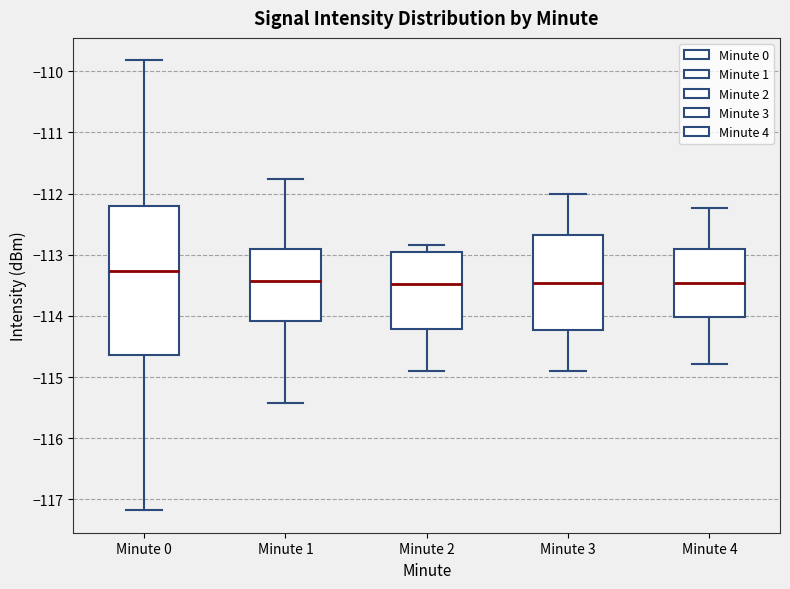

Reading left to right, read every box against the y-axis: the position of its median line, the range the box covers, and the ends of its whiskers. The values are not printed on the chart, so give them approximately, as read against the axis.

Minute 0: median -113.3, box -114.6 to -112.2, whiskers -117.2 to -109.8
Minute 1: median -113.4, box -114.1 to -112.9, whiskers -115.4 to -111.8
Minute 2: median -113.5, box -114.2 to -113.0, whiskers -114.9 to -112.8
Minute 3: median -113.5, box -114.2 to -112.7, whiskers -114.9 to -112.0
Minute 4: median -113.5, box -114.0 to -112.9, whiskers -114.8 to -112.2